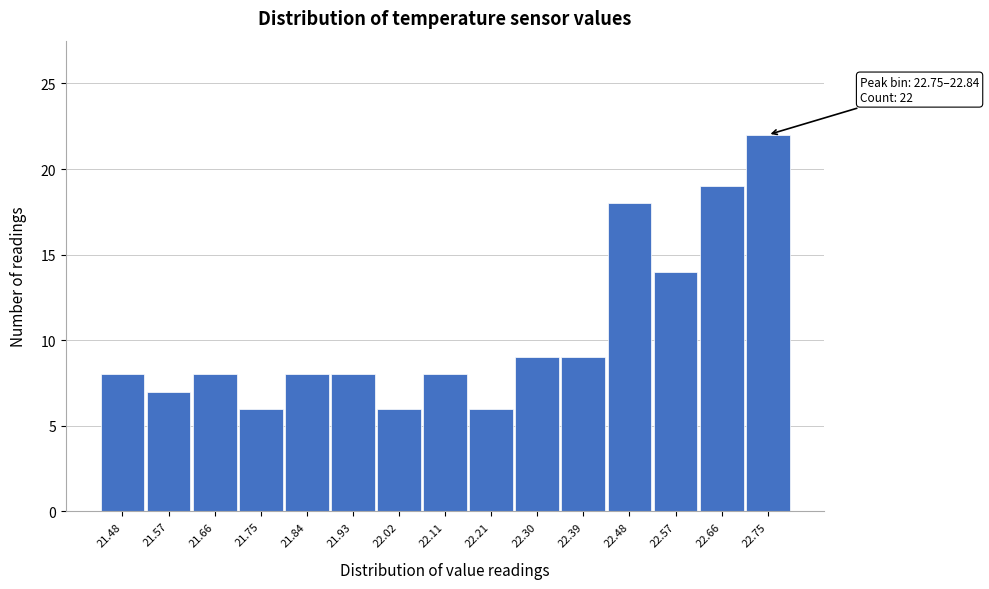

Reading left to right, what are all the values shown in this chart?

8	7	8	6	8	8	6	8	6	9	9	18	14	19	22